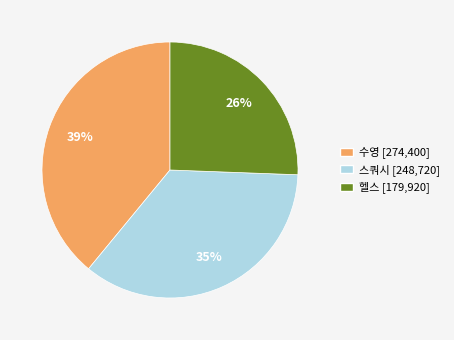

Does any single category account for the majority?

No